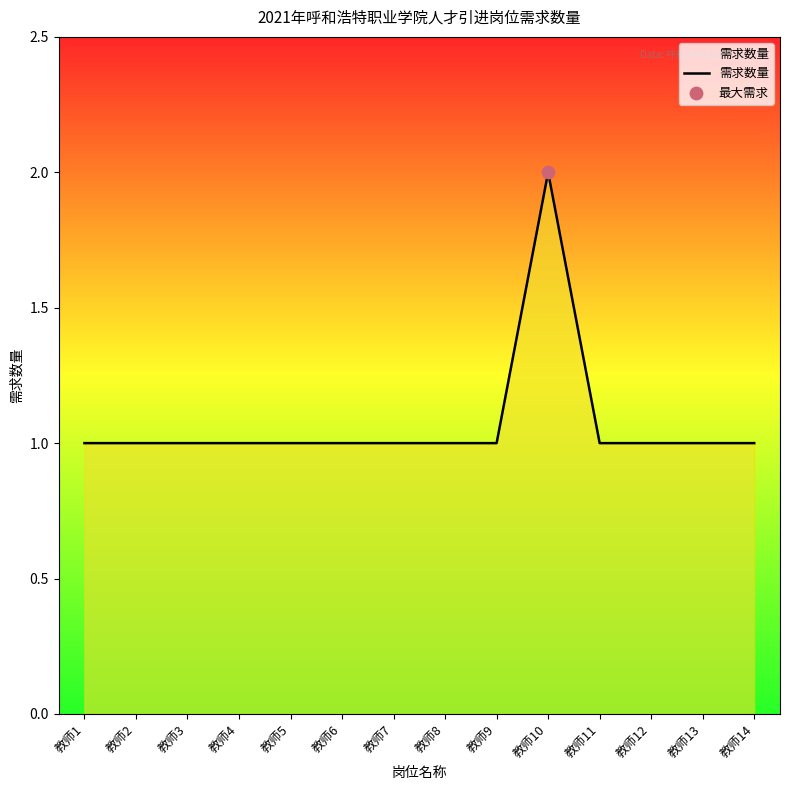

Approximately how many times larger is the value at 教师1 compared to 教师13?

1.0